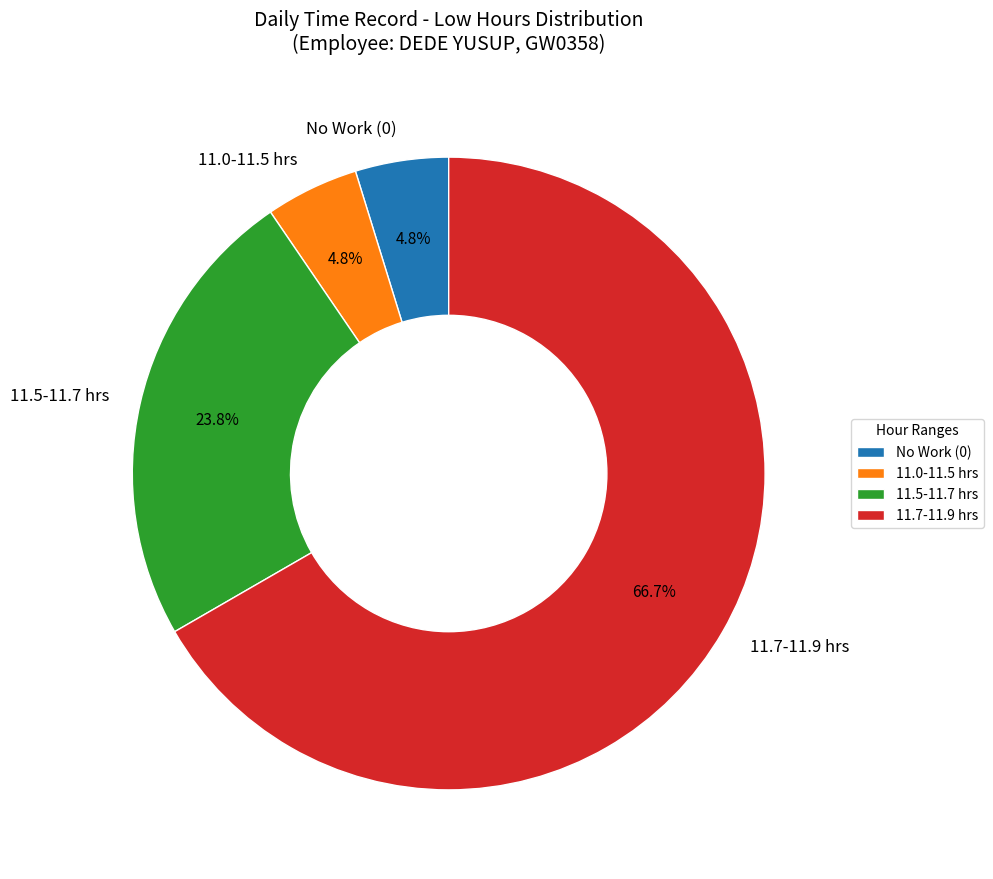

Which has a higher value, 11.7-11.9 hrs or 11.5-11.7 hrs?

11.7-11.9 hrs